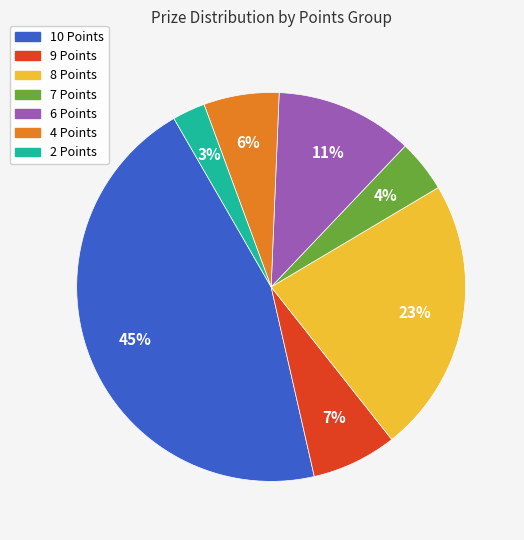

Is there a majority slice in this chart?

No